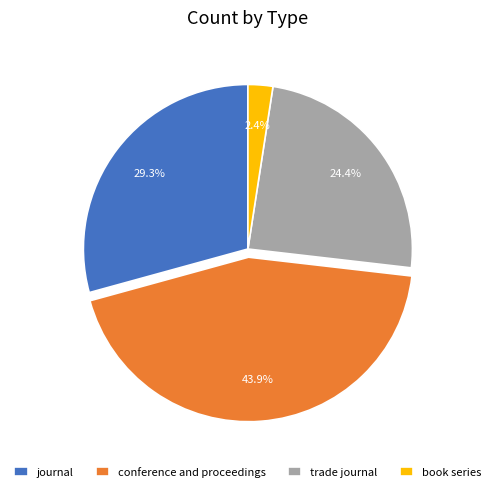

Rank the categories by value from lowest to highest.

book series, trade journal, journal, conference and proceedings